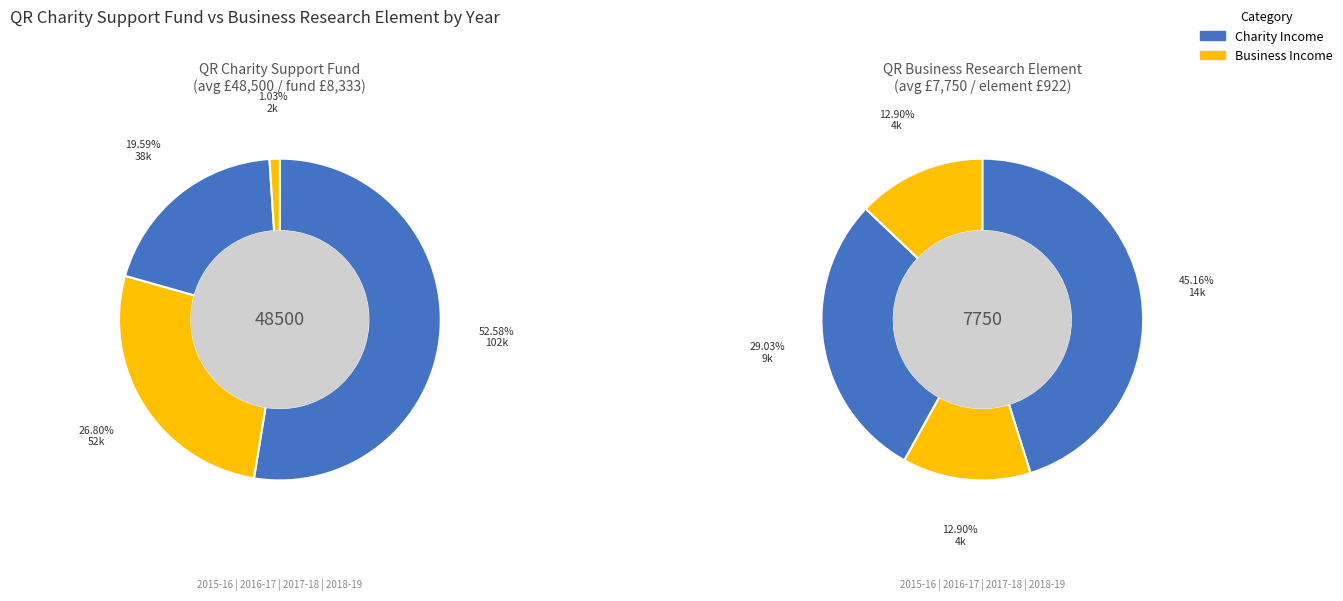

Which slice is the largest?

2015-16